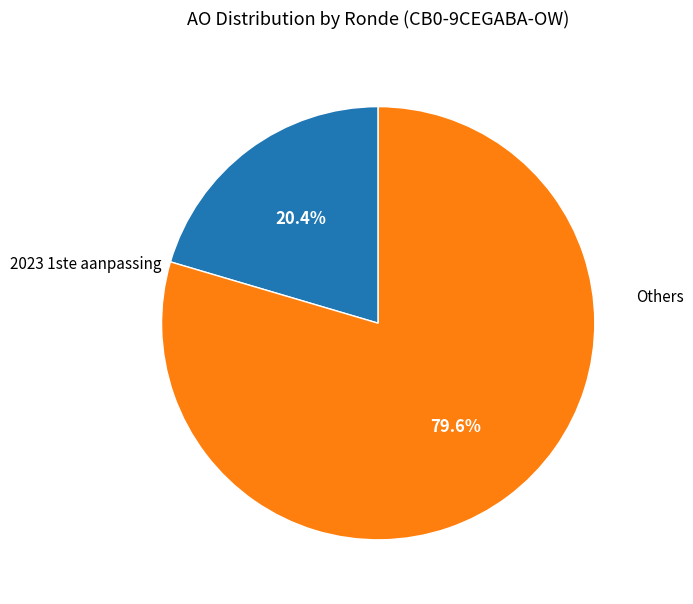

Does any single category account for the majority?

Yes